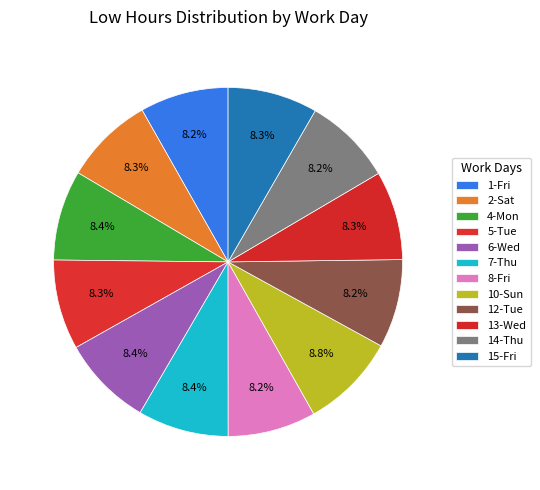

How many segments does this pie chart have?

12